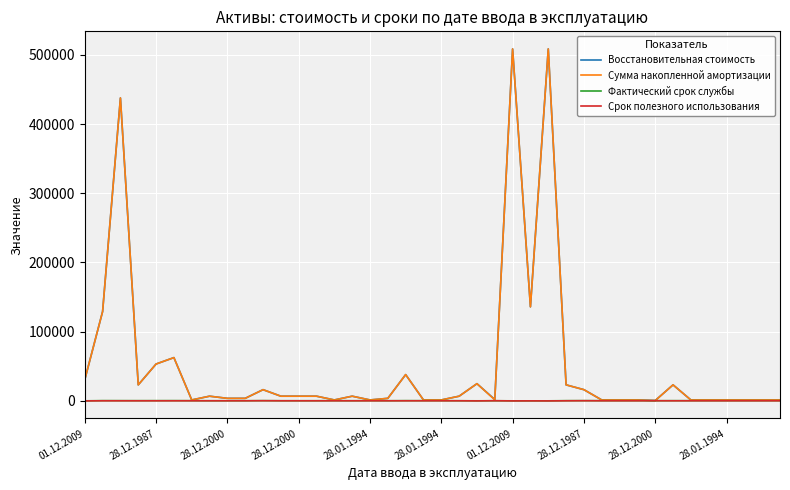

Count the Срок полезного использования values in the range 169 to 203.

31